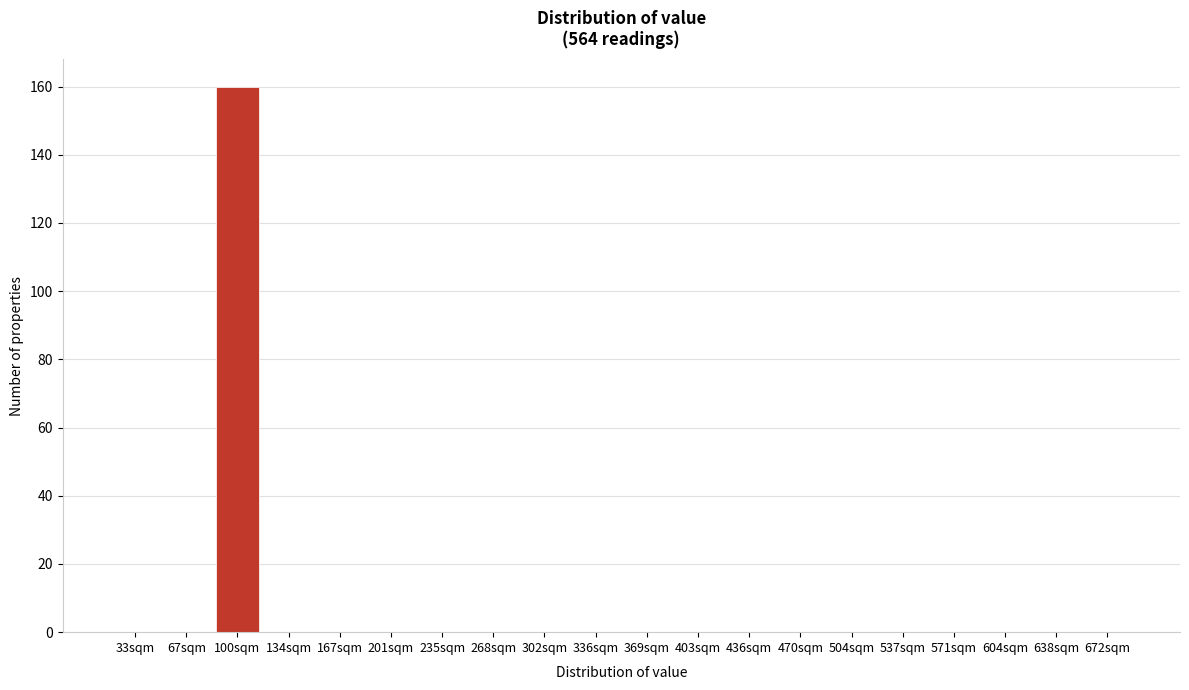

Reading left to right, list all the values displayed in this chart.

33sqm=0	67sqm=0	100sqm=160	134sqm=0	167sqm=0	201sqm=0	235sqm=0	268sqm=0	302sqm=0	336sqm=0	369sqm=0	403sqm=0	436sqm=0	470sqm=0	504sqm=0	537sqm=0	571sqm=0	604sqm=0	638sqm=0	672sqm=0